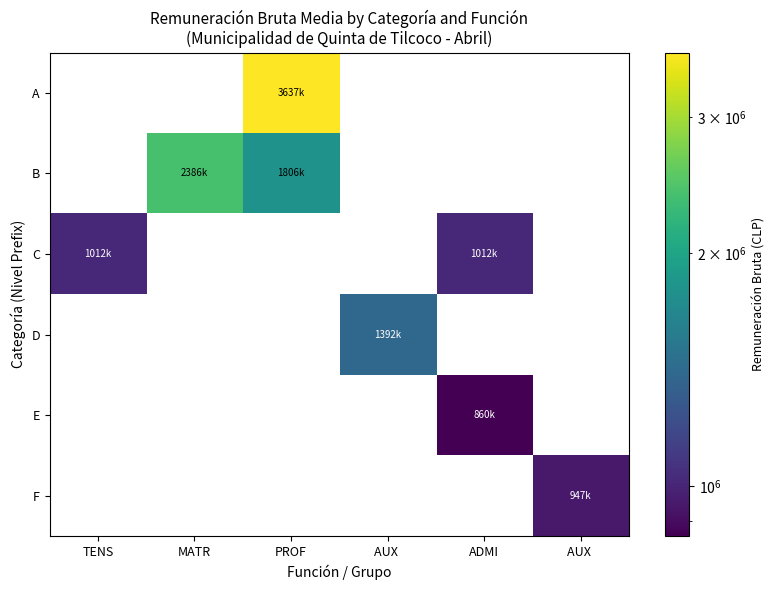

True or false: F has a value of 1394450.8 at AUX.

False